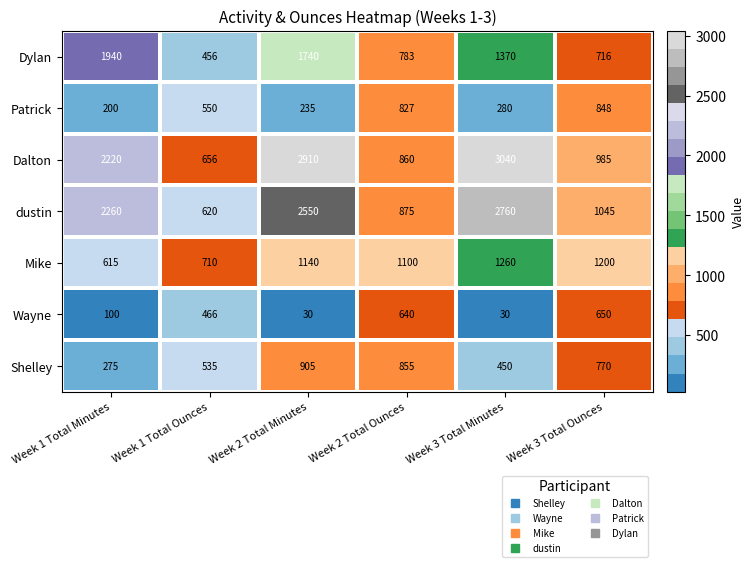

What is the average value of the Wayne series?

319